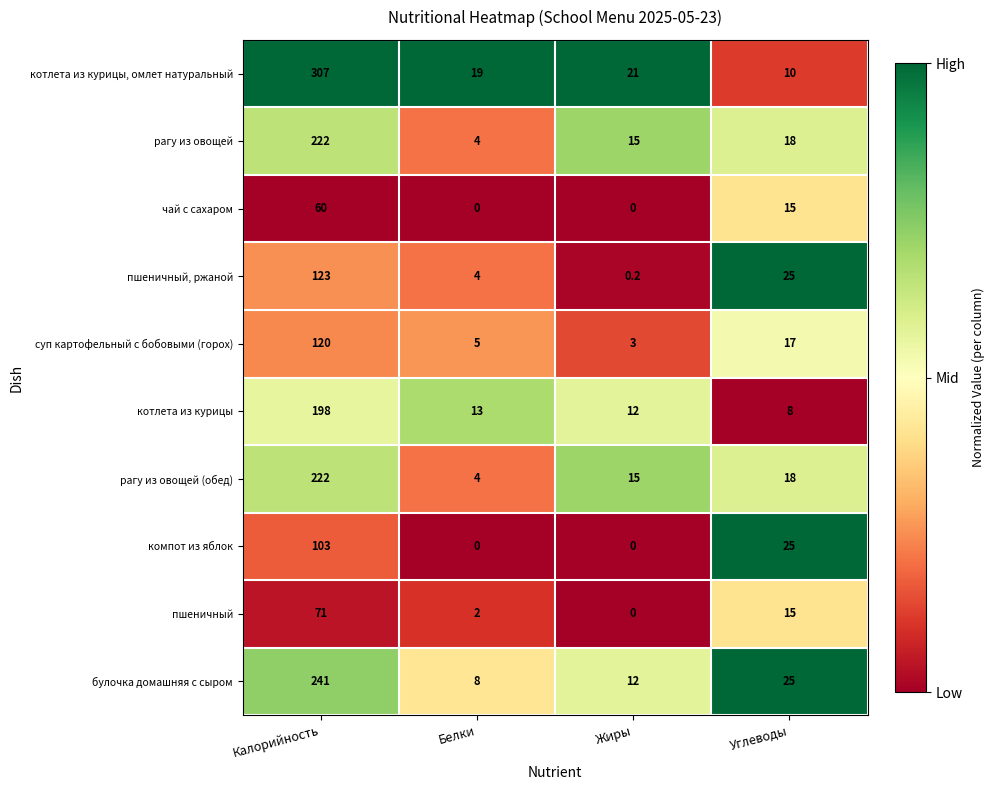

Is it true that чай с сахаром equals 100.6 at Калорийность?

False